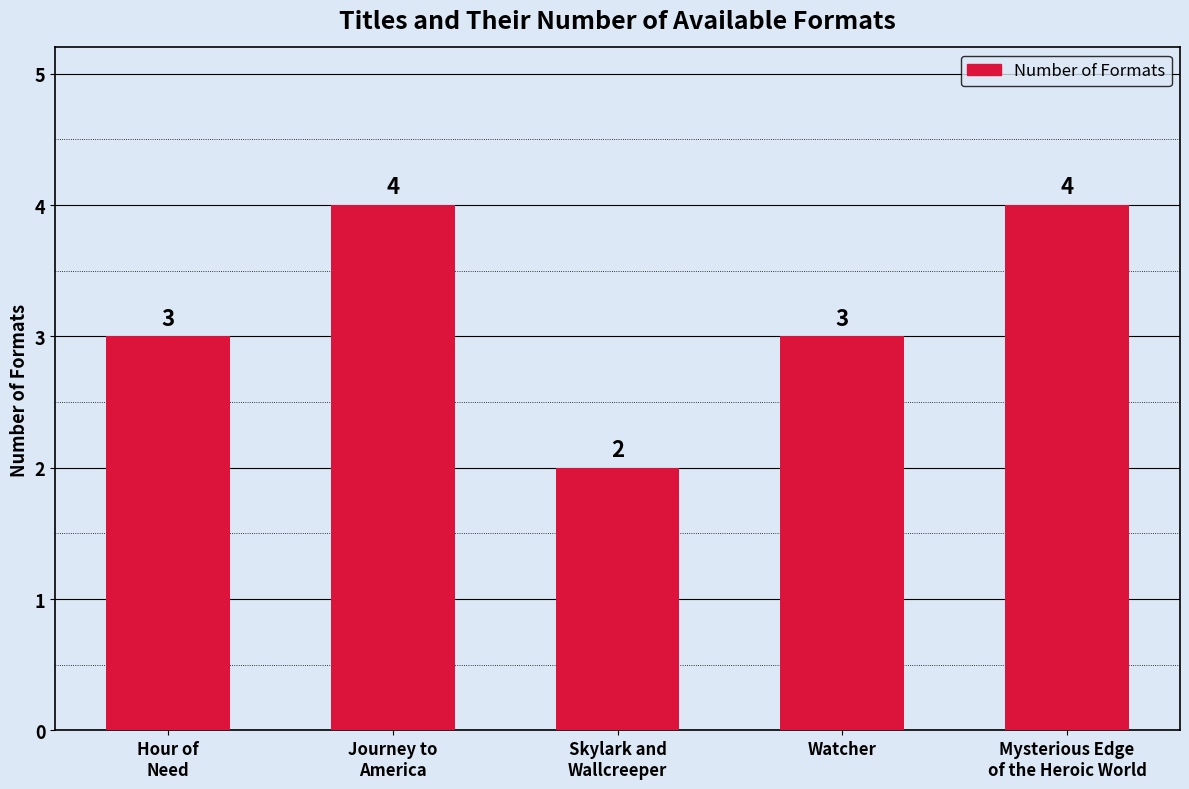

What is the maximum value shown in the chart?

4